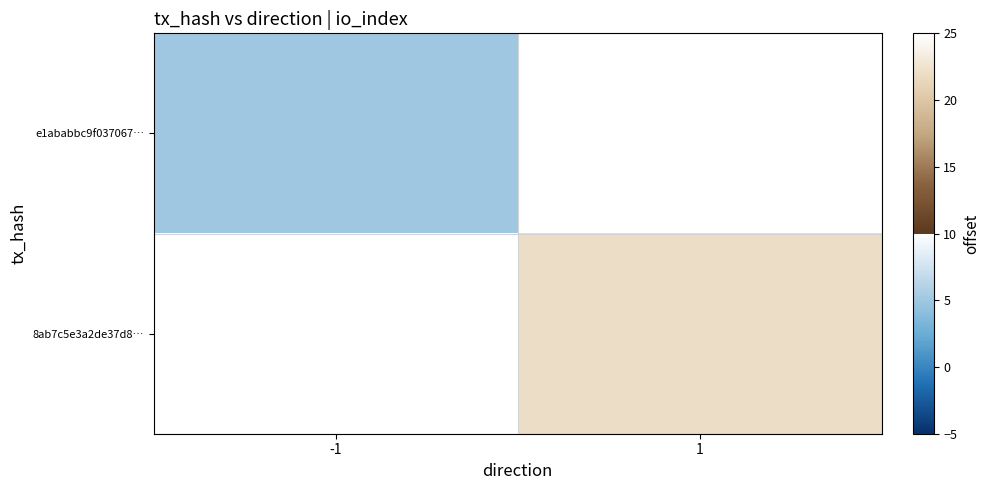

At how many categories does at least one series exceed 5?

1